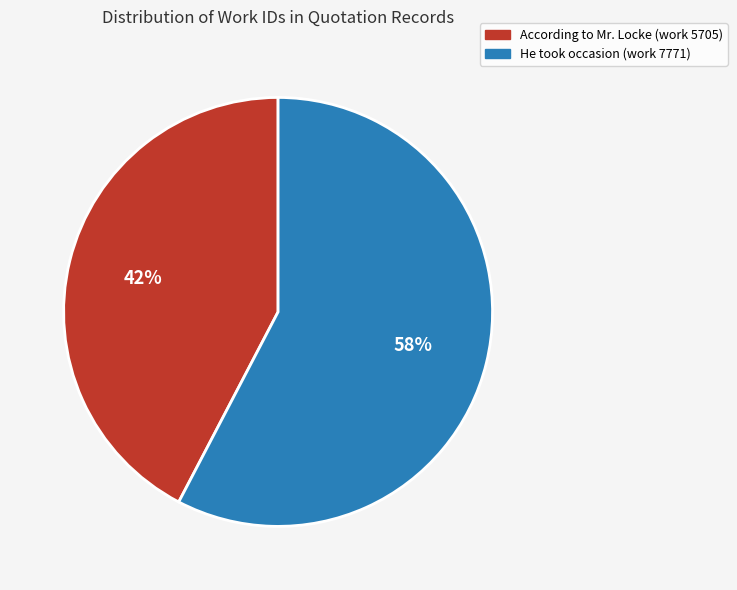

To the nearest percent, what is the combined percentage of According to Mr. Locke (work 5705) and He took occasion (work 7771)?

100%